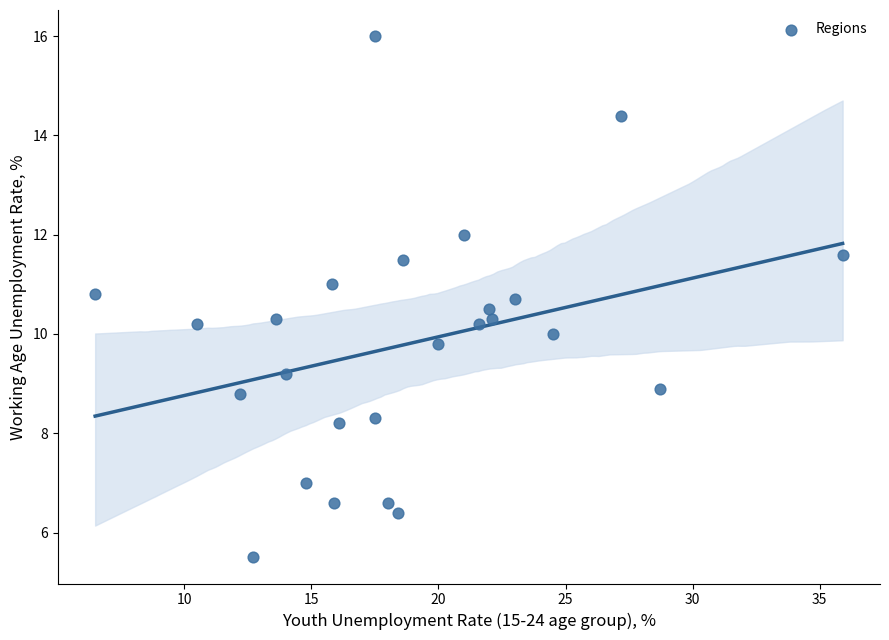

What is the range of Y values (max minus min)?

10.5